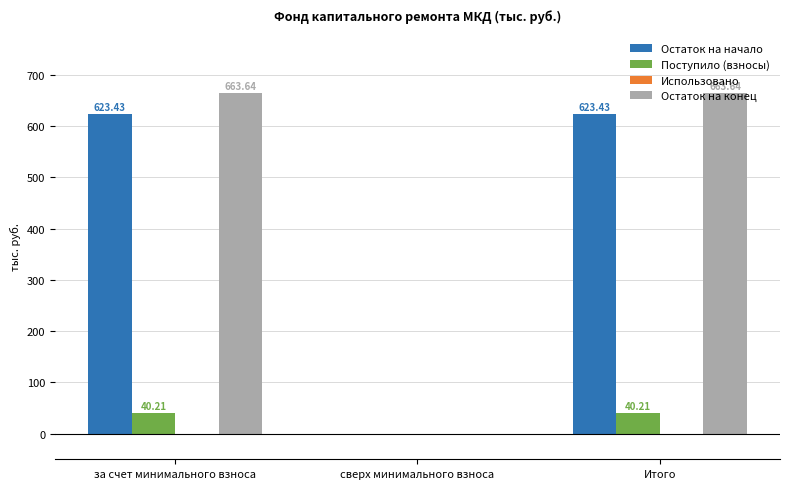

Which series has the widest spread of values?

Остаток на конец